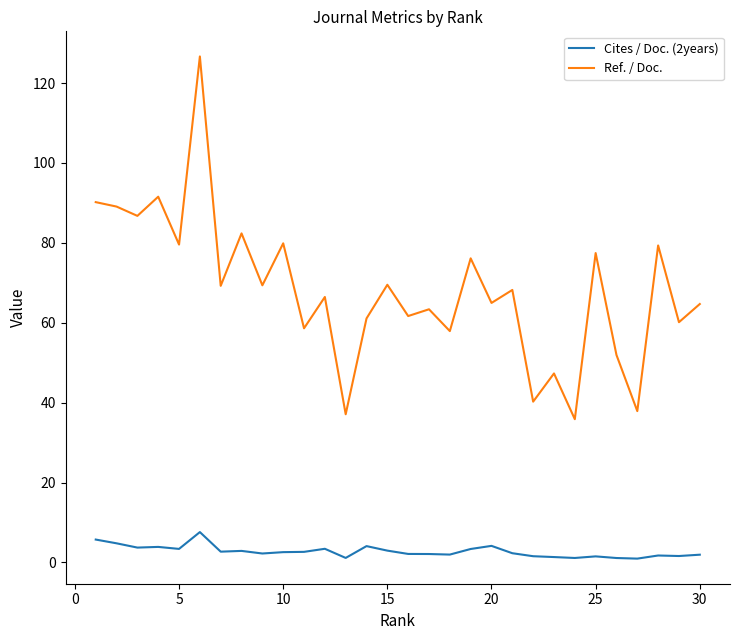

True or false: Cites / Doc. (2years) and Ref. / Doc. cross at least once.

False